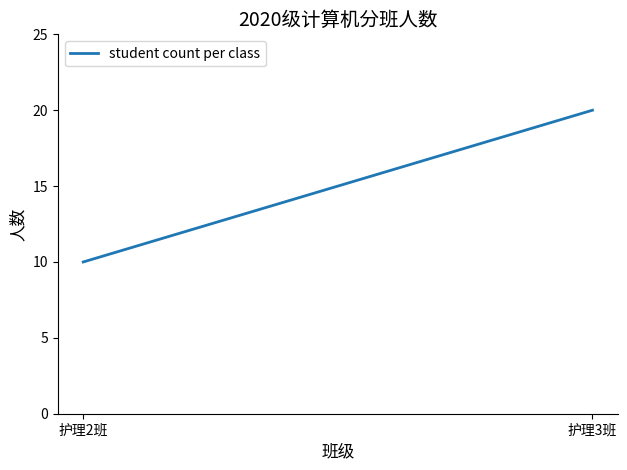

What is the difference between the maximum and minimum values?

10